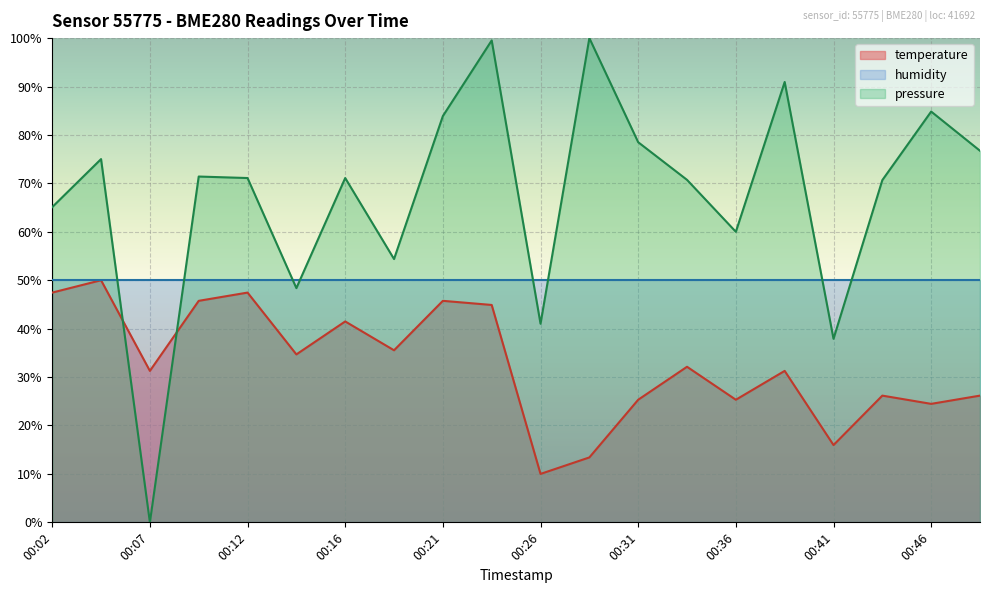

Which category has the lowest value in the pressure series?

00:07